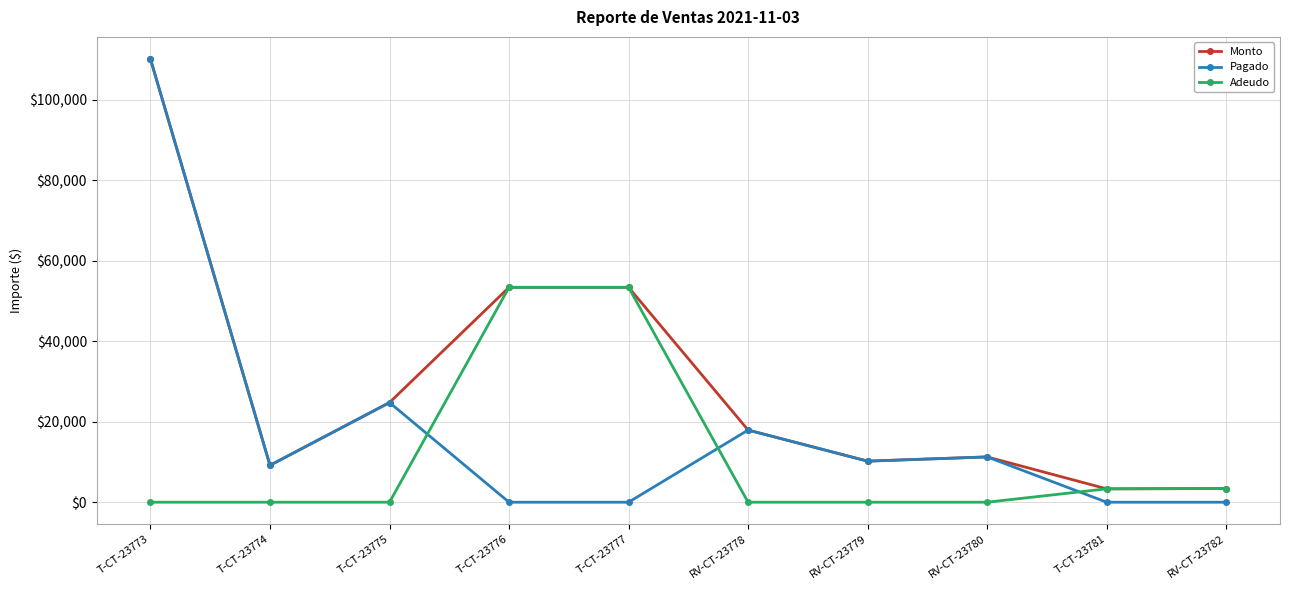

True or false: Adeudo and Pagado intersect in this chart.

True